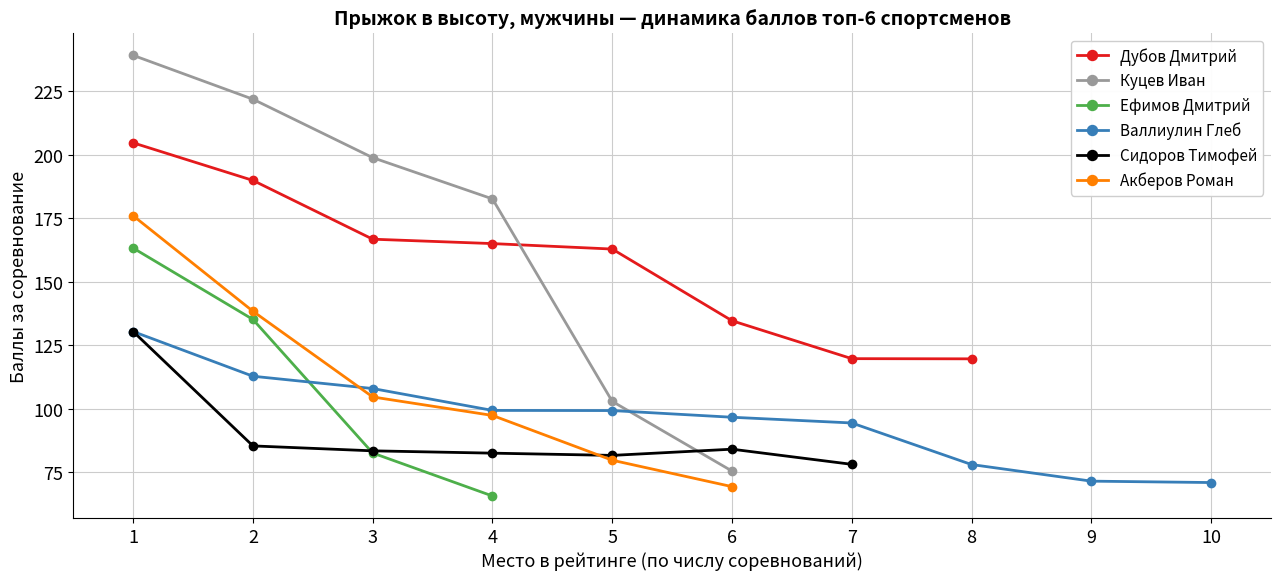

Is this an area chart (filled region under the line)?

No